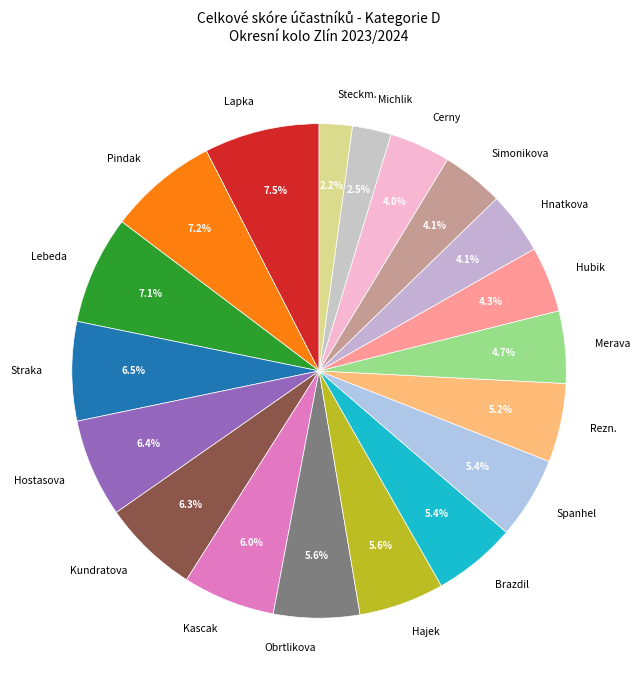

Is there any slice that represents more than half of the pie?

No